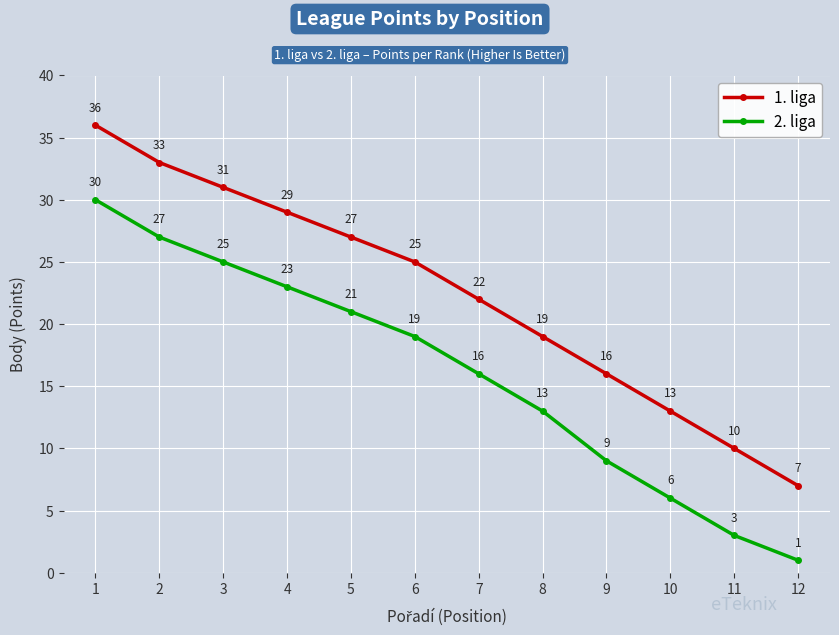

At which category is the sum across all series the highest?

1